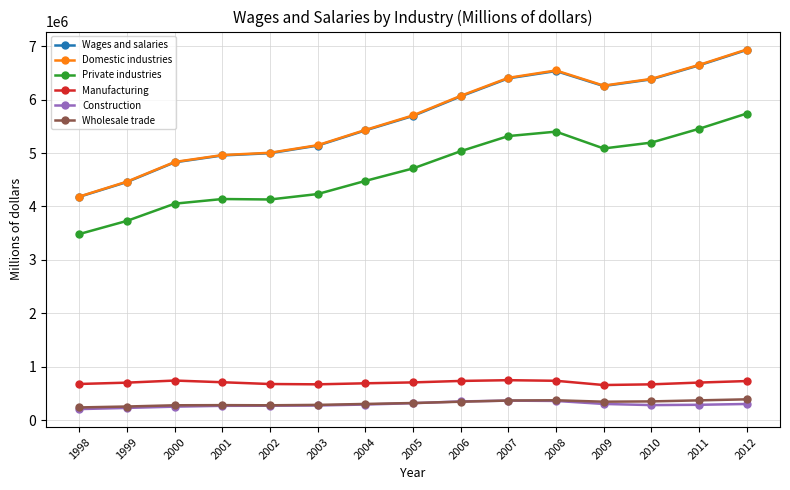

At how many categories does at least one series exceed 5100630?

10